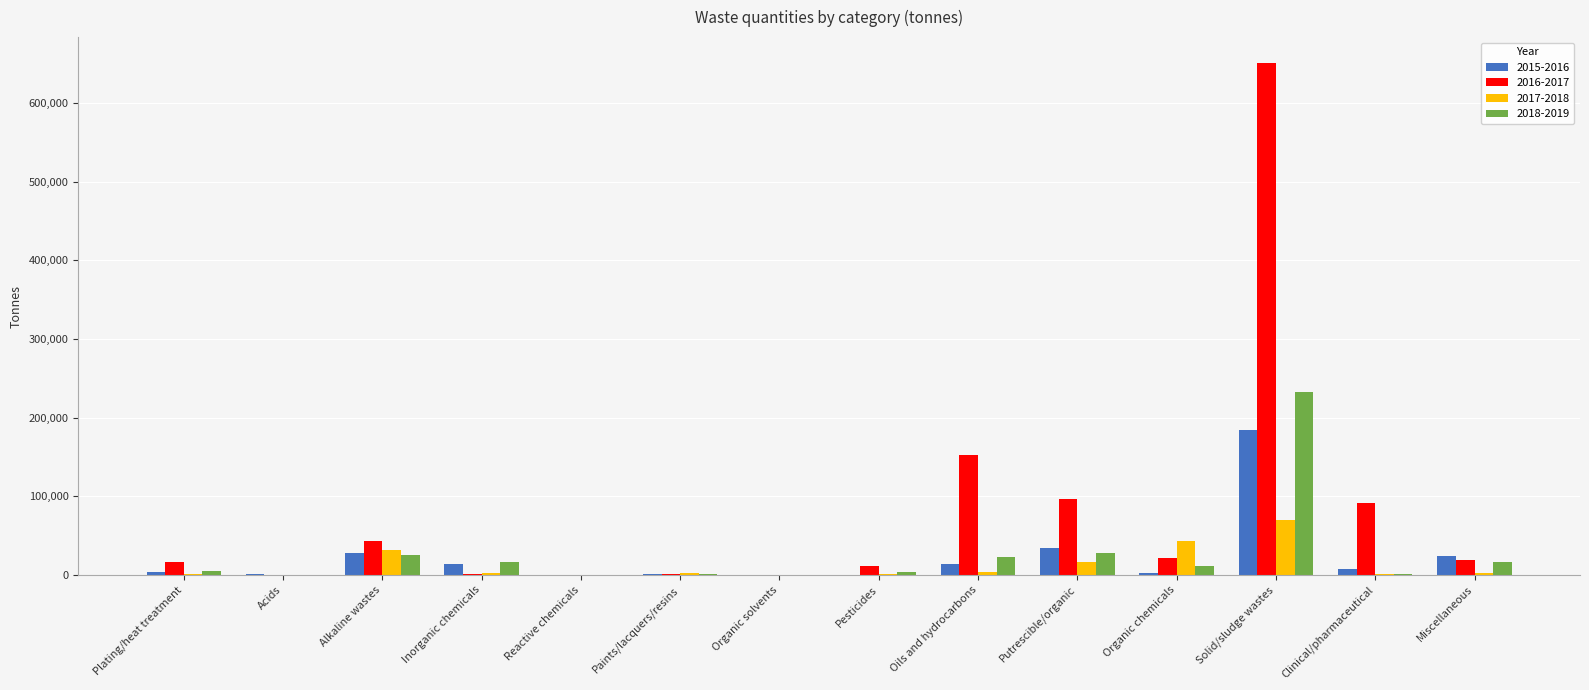

Read the 2017-2018 value at Plating/heat treatment.

644